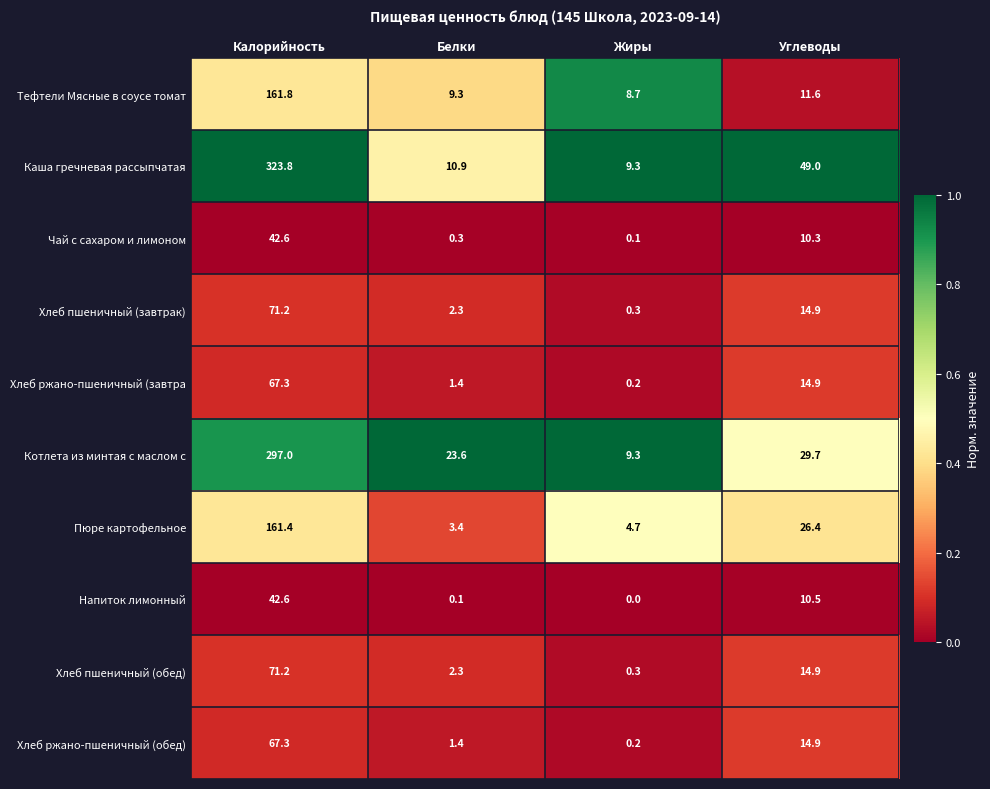

Which category has the highest value in the Напиток лимонный series?

Калорийность